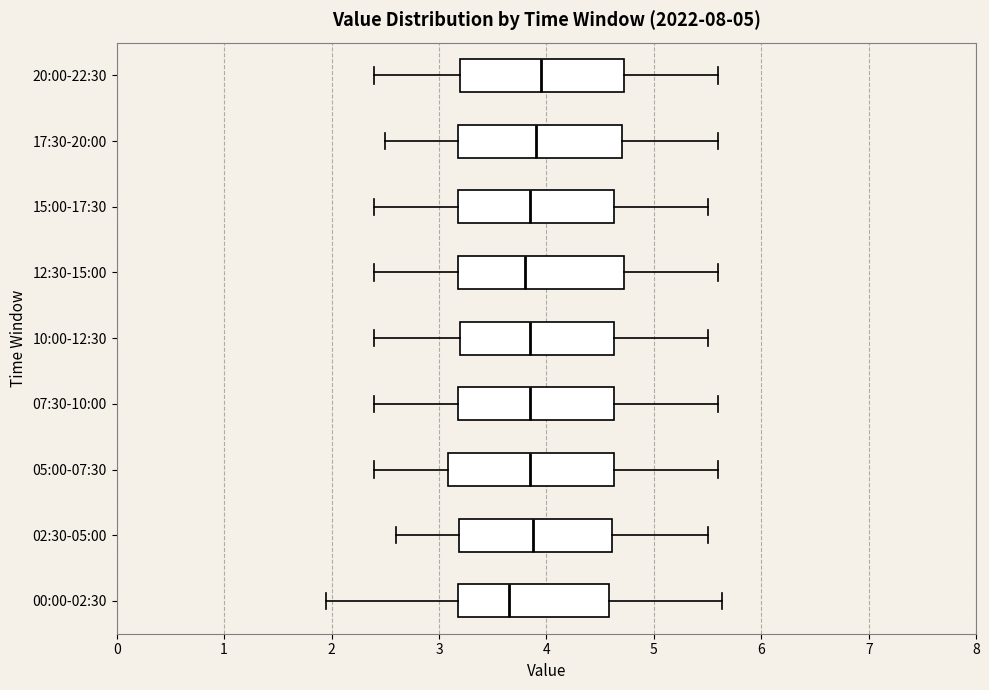

Reading bottom to top, transcribe this box plot: for each box, give where its median line is, the range the box spans, and where its two whiskers end, as read against the x-axis. The values are not printed on the chart, so give them approximately, as read against the axis.

00:00-02:30: median 3.7, box 3.2 to 4.6, whiskers 2.0 to 5.6
02:30-05:00: median 3.9, box 3.2 to 4.6, whiskers 2.6 to 5.5
05:00-07:30: median 3.9, box 3.1 to 4.6, whiskers 2.4 to 5.6
07:30-10:00: median 3.9, box 3.2 to 4.6, whiskers 2.4 to 5.6
10:00-12:30: median 3.9, box 3.2 to 4.6, whiskers 2.4 to 5.5
12:30-15:00: median 3.8, box 3.2 to 4.7, whiskers 2.4 to 5.6
15:00-17:30: median 3.9, box 3.2 to 4.6, whiskers 2.4 to 5.5
17:30-20:00: median 3.9, box 3.2 to 4.7, whiskers 2.5 to 5.6
20:00-22:30: median 4.0, box 3.2 to 4.7, whiskers 2.4 to 5.6